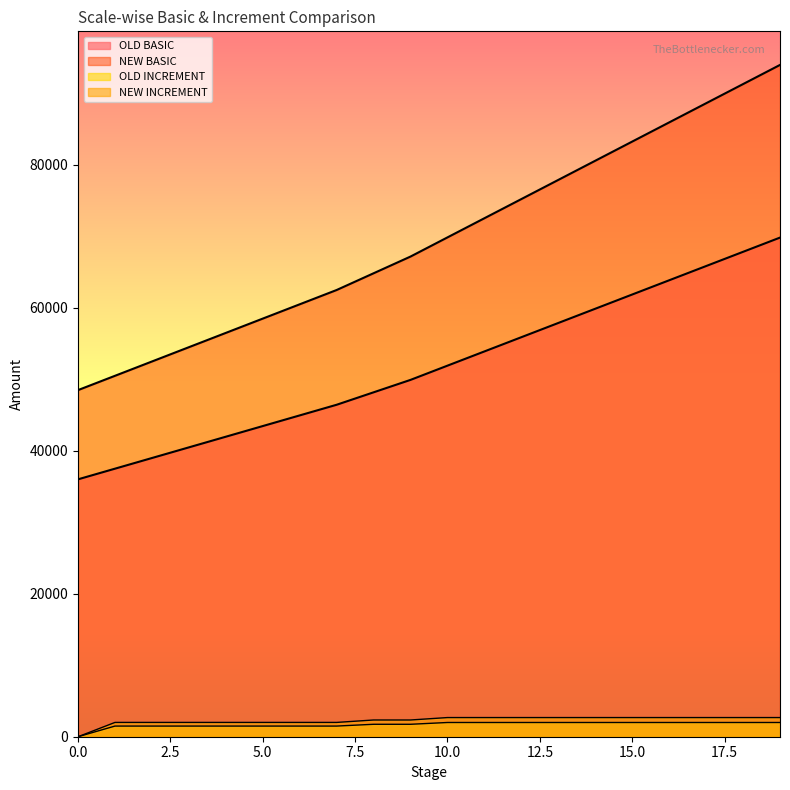

Is it true that NEW INCREMENT equals 463 at 6?

False